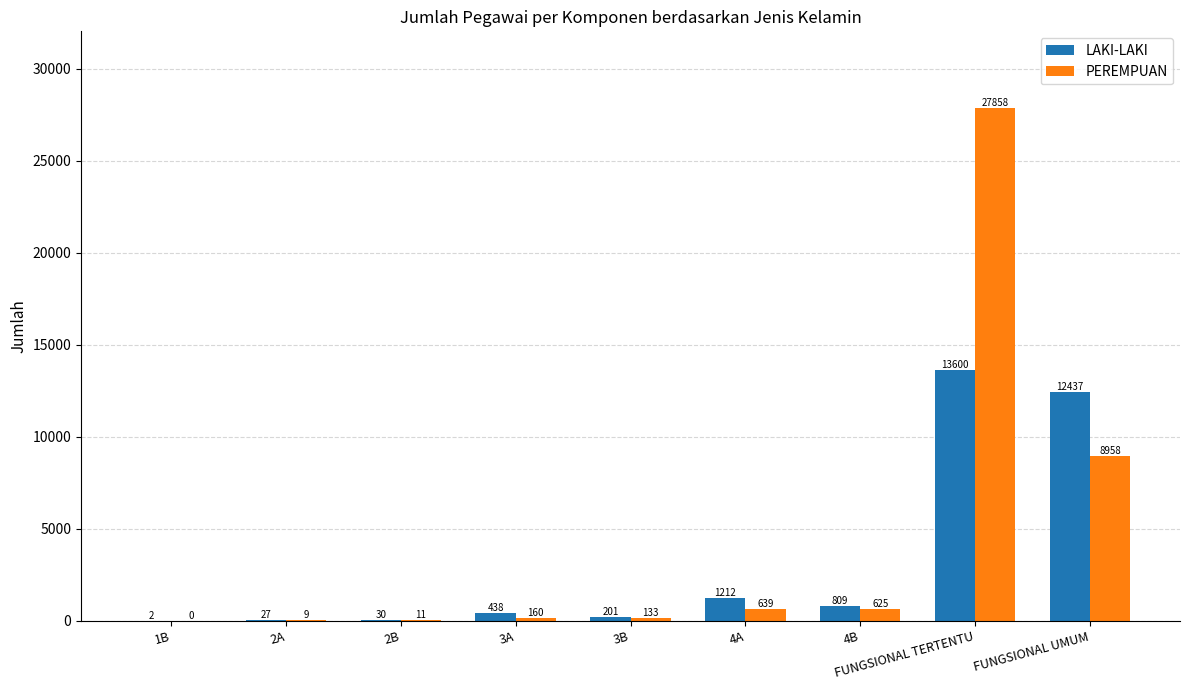

What is the sum of the PEREMPUAN values at 4A and 2A?

648